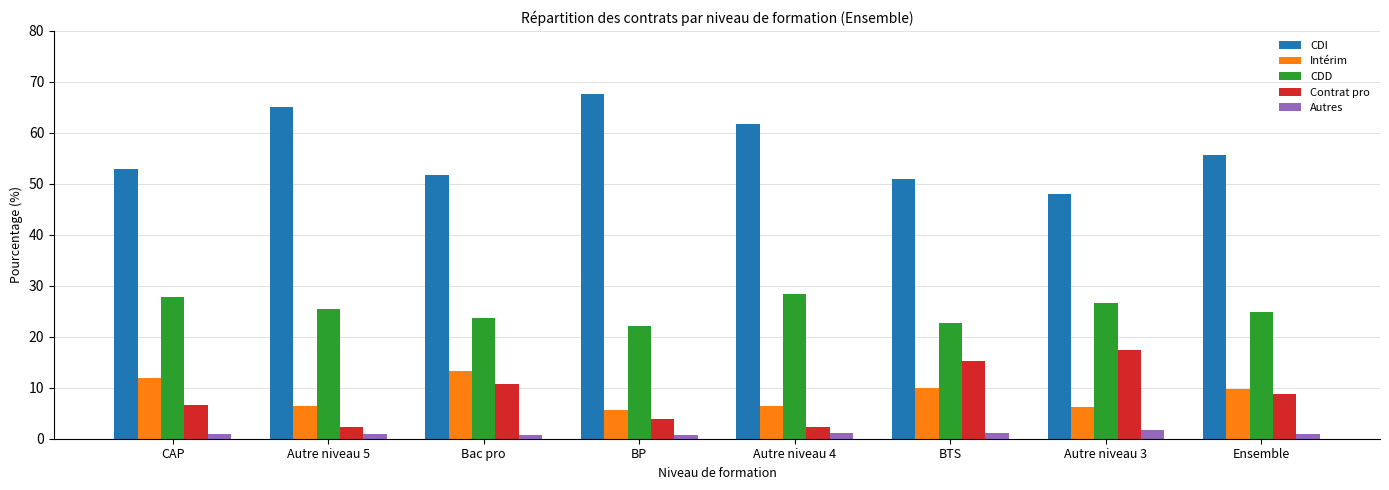

What is the lowest value of the Intérim series?

5.7